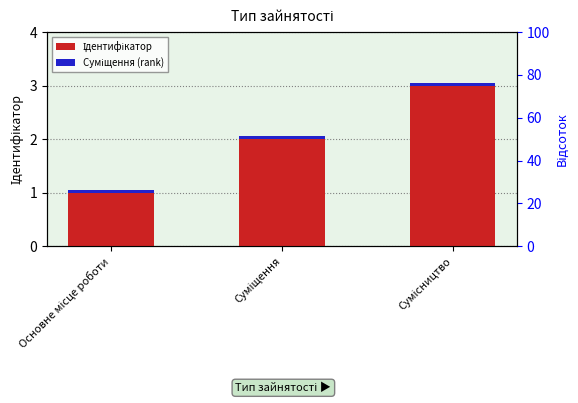

What is the sum of all Суміщення (rank) values?

0.2